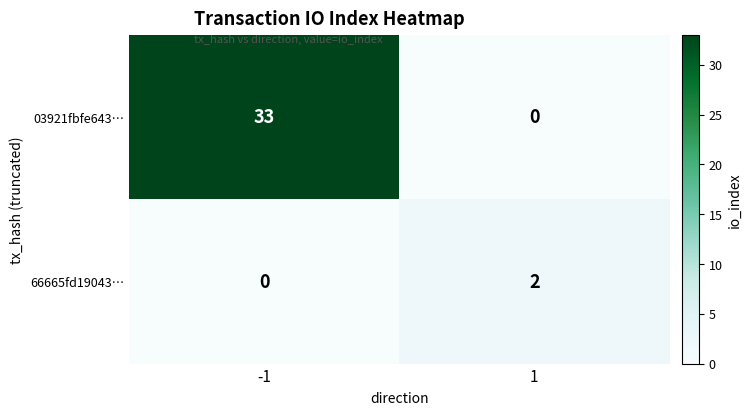

The 03921fbfe643… series shows 33 at -1. True or false?

True